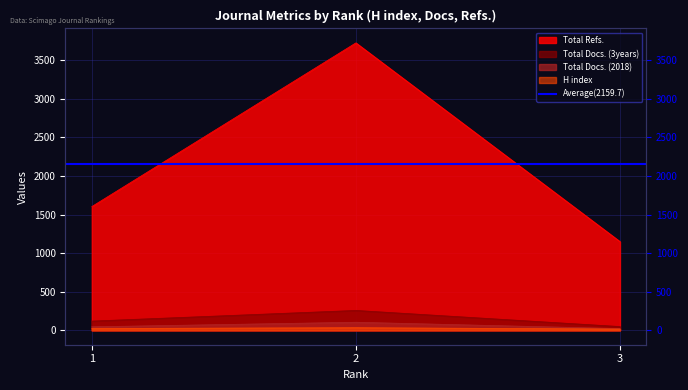

Rank the series by their maximum value, from highest to lowest.

Total Refs., Total Docs. (3years), Total Docs. (2018), H index